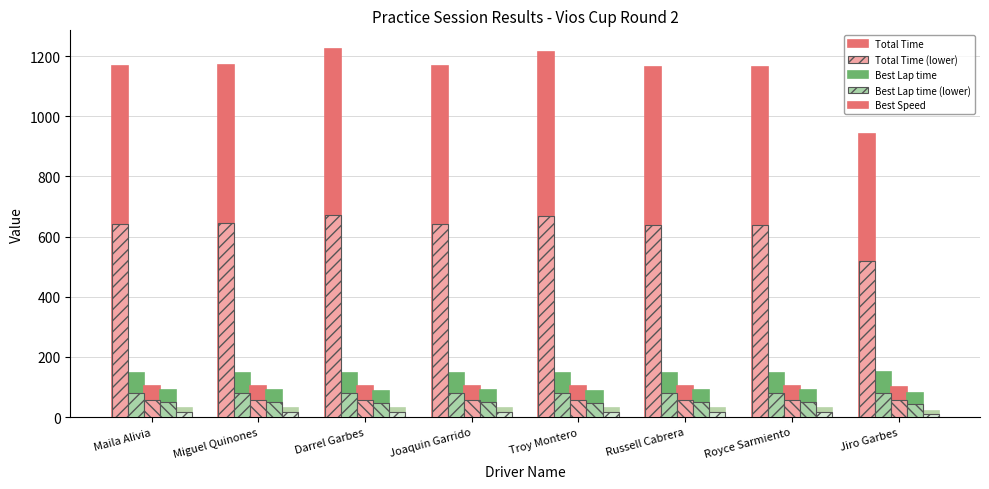

Count the number of data series in this chart.

10